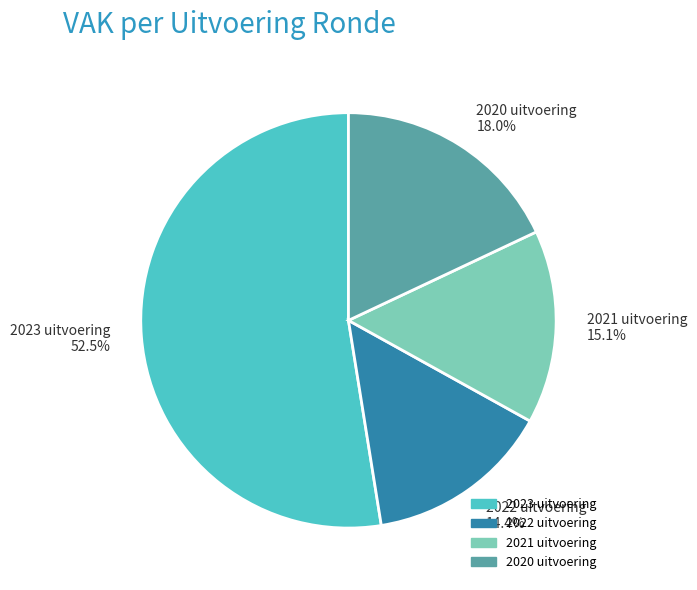

What is the ratio of the value at 2022 uitvoering to the value at 2021 uitvoering?

1.0